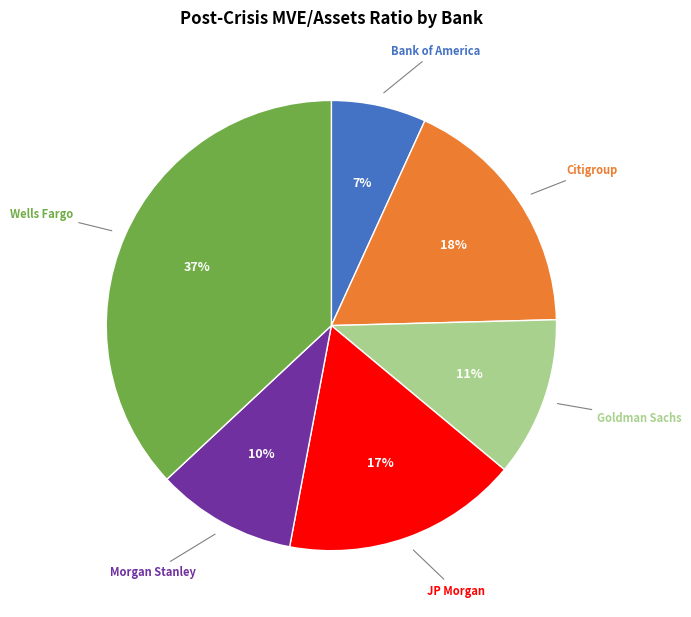

True or false: Citigroup accounts for 11% of the total.

False